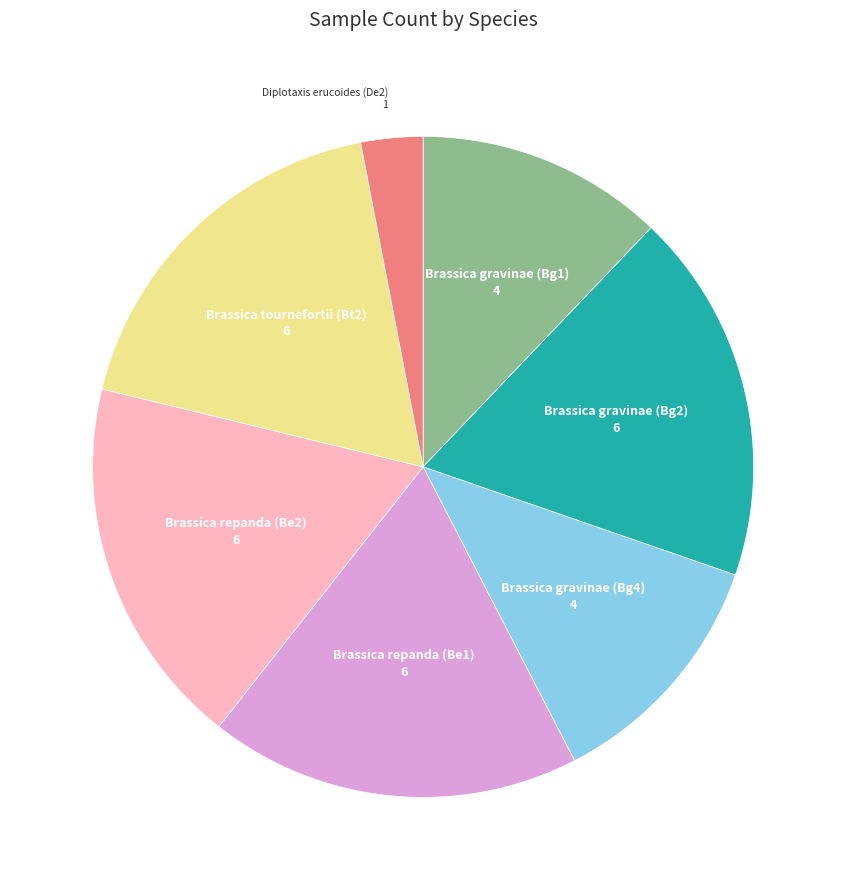

Does Brassica repanda (Be1) account for over 50% of the chart?

No